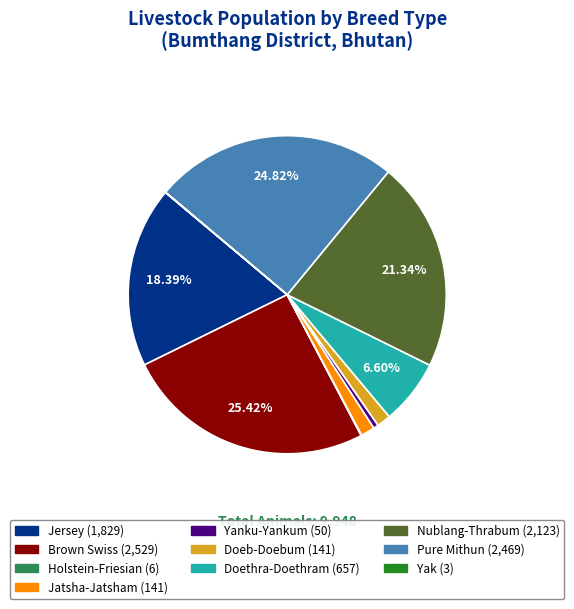

Is there a majority slice in this chart?

No